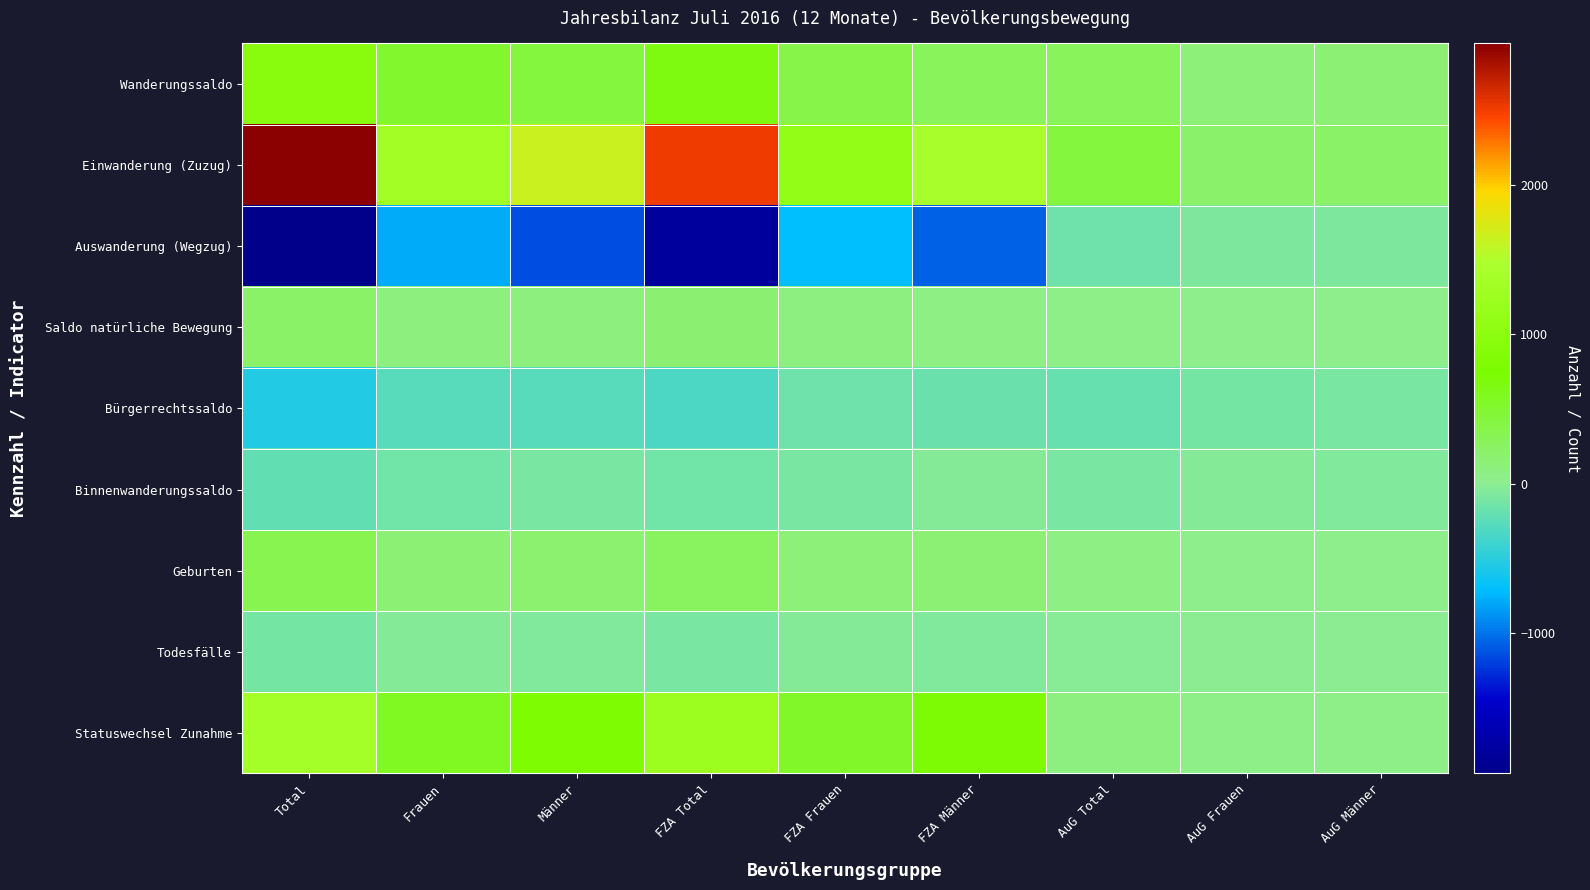

What is the total value across all series at FZA Total?

2517